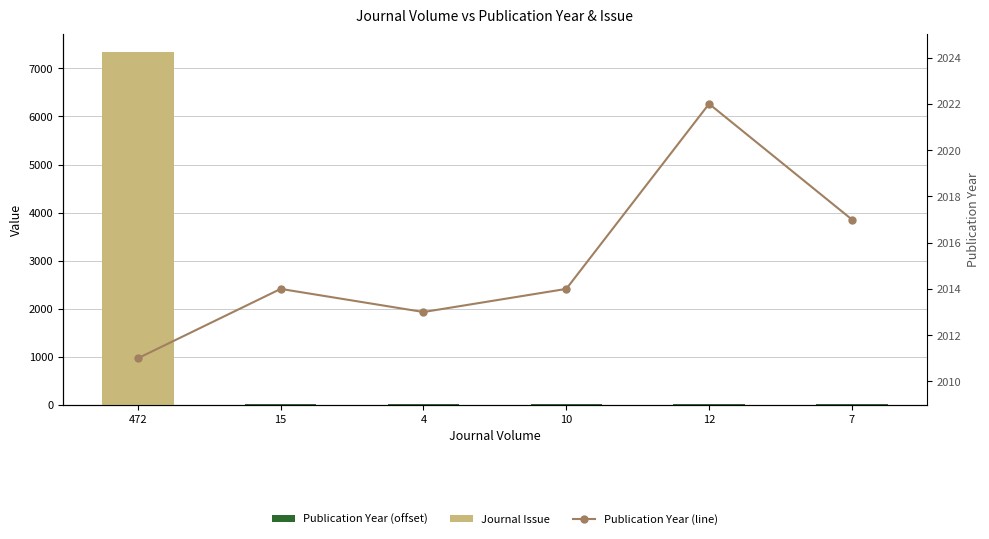

What are all the series names shown in the legend?

Publication Year (offset), Journal Issue, Publication Year (line)